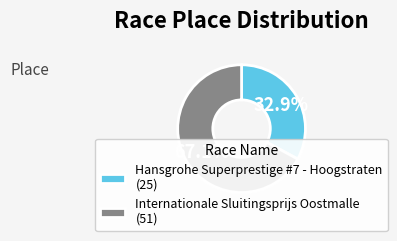

How many segments does this pie chart have?

2